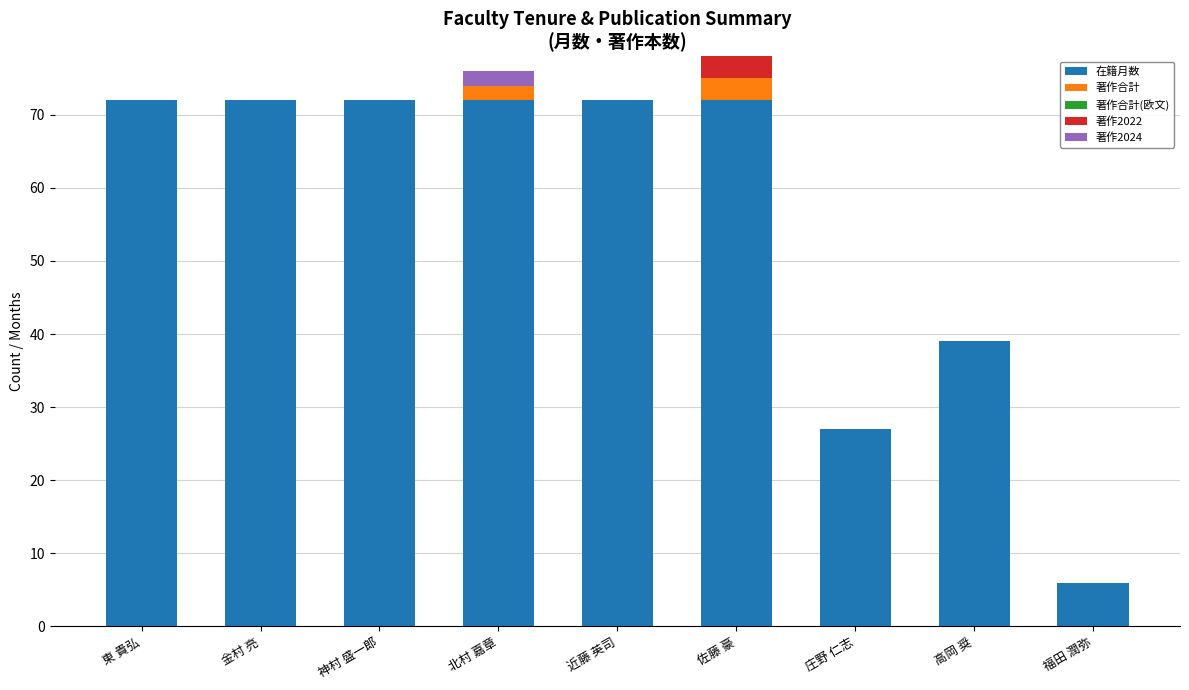

At which label is 在籍月数 closest to 39?

高岡 奨